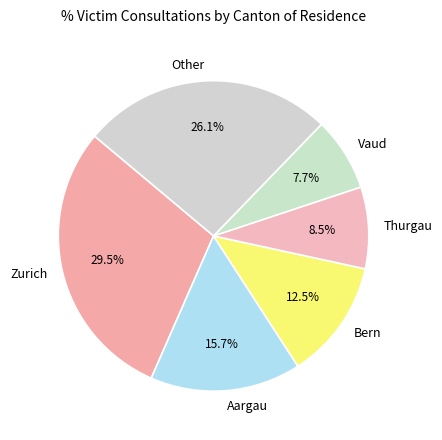

Does any single category account for the majority?

No